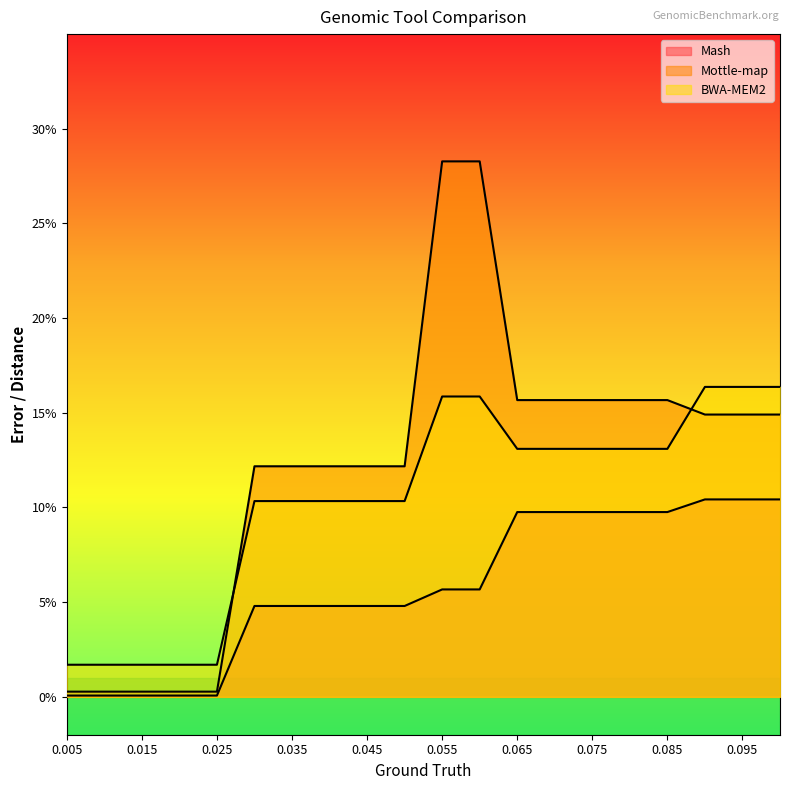

How many data points does each series have?

20